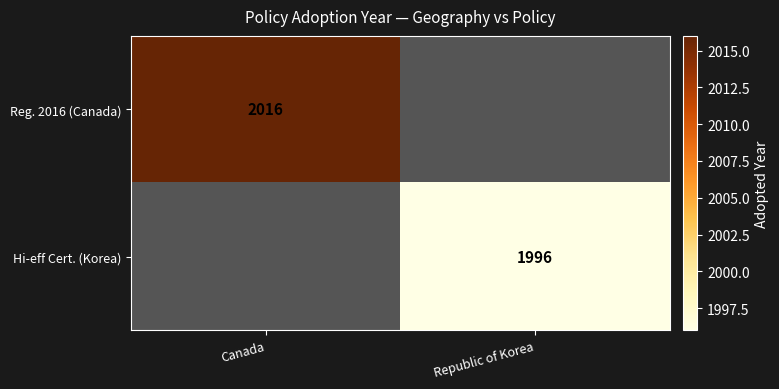

How many categories are shown in the chart?

2